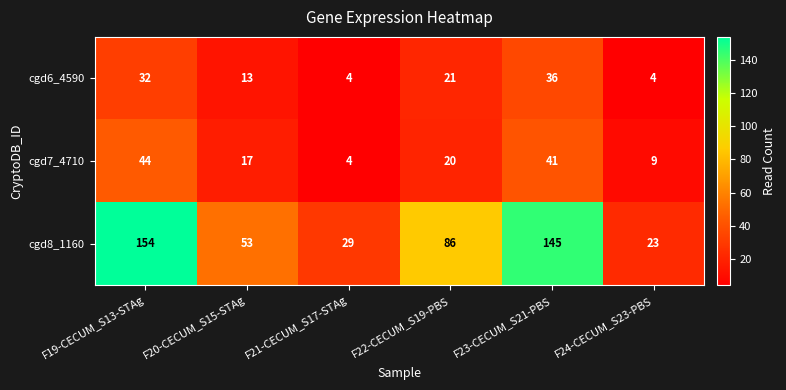

The cgd6_4590 series shows 37 at F22-CECUM_S19-PBS. True or false?

False